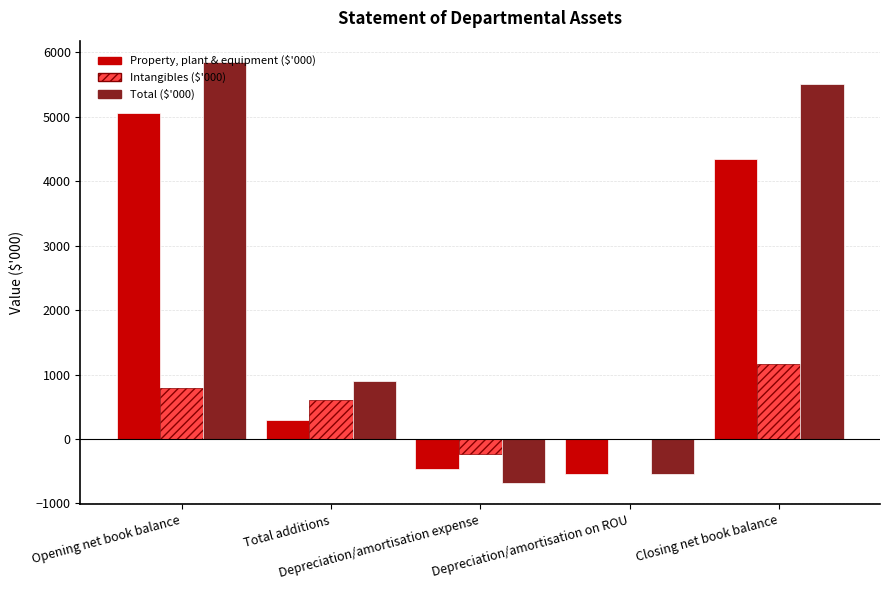

How many groups of bars are there?

5